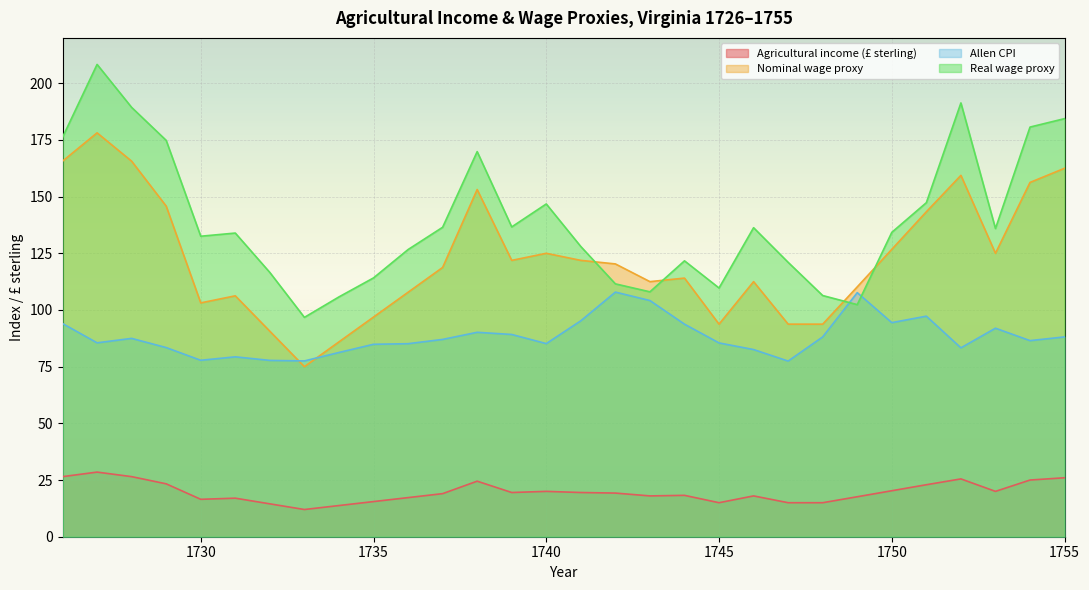

What is the value of the Nominal wage proxy point at the 21st from the left?

112.5